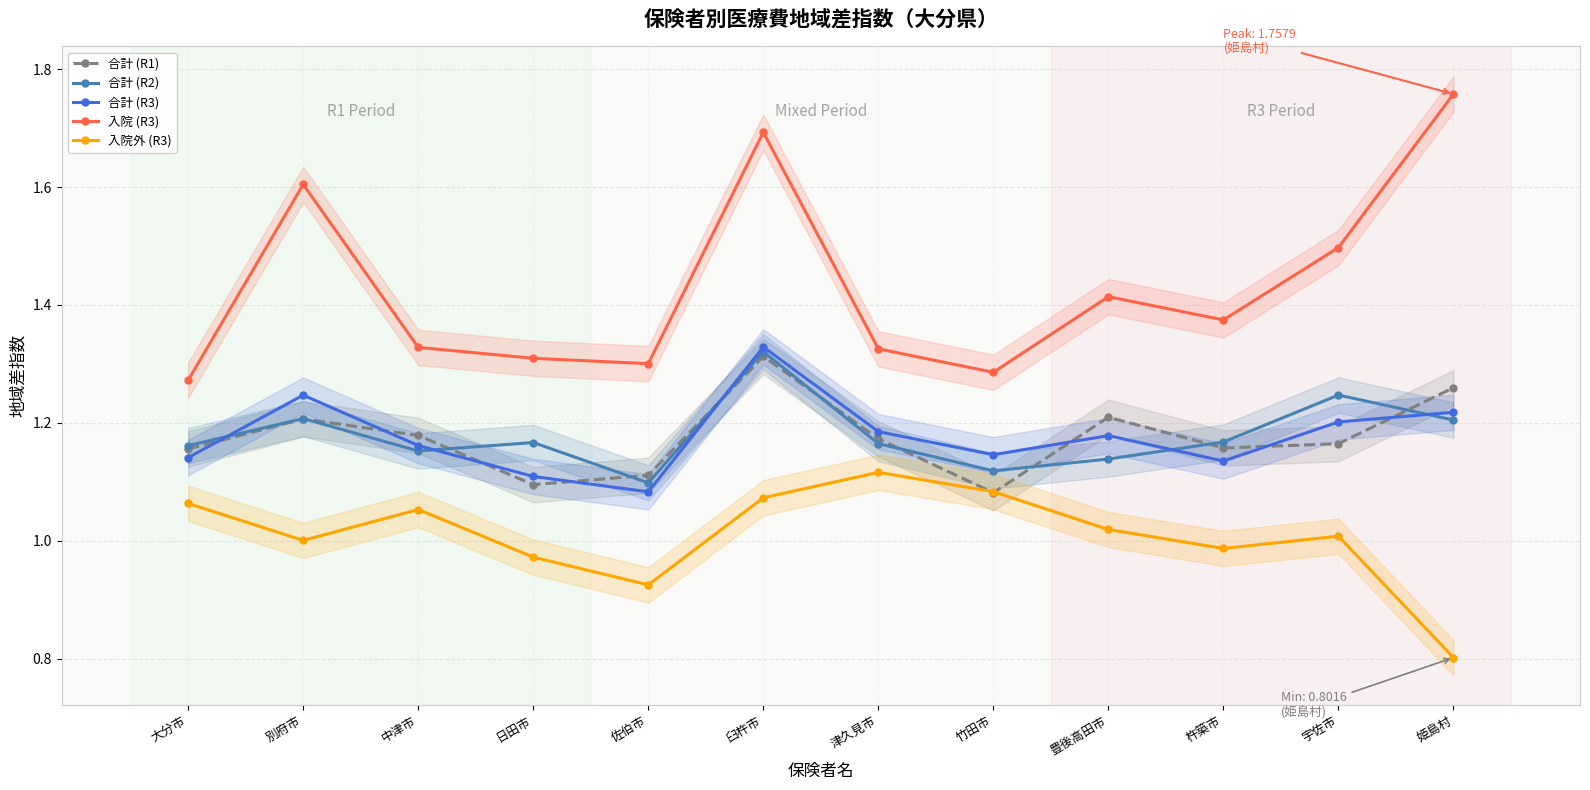

Is the value of 合計 (R3) at 大分市 greater than the value of 入院 (R3) at 宇佐市?

No